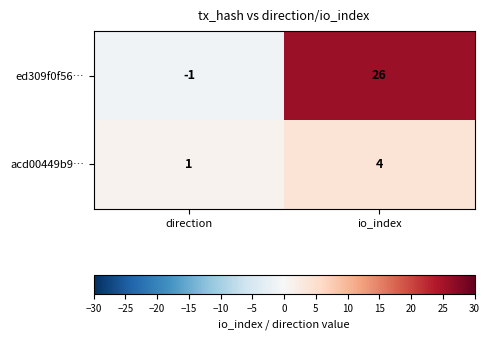

Is the value of acd00449b9… at io_index greater than the value of ed309f0f56… at io_index?

No